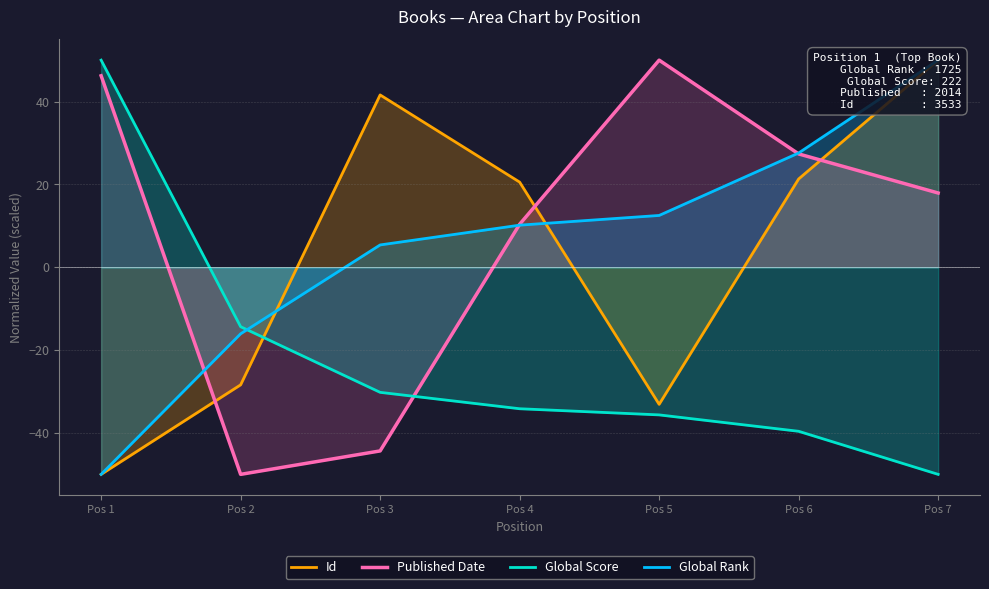

What are all the series names shown in the legend?

Id, Published Date, Global Score, Global Rank